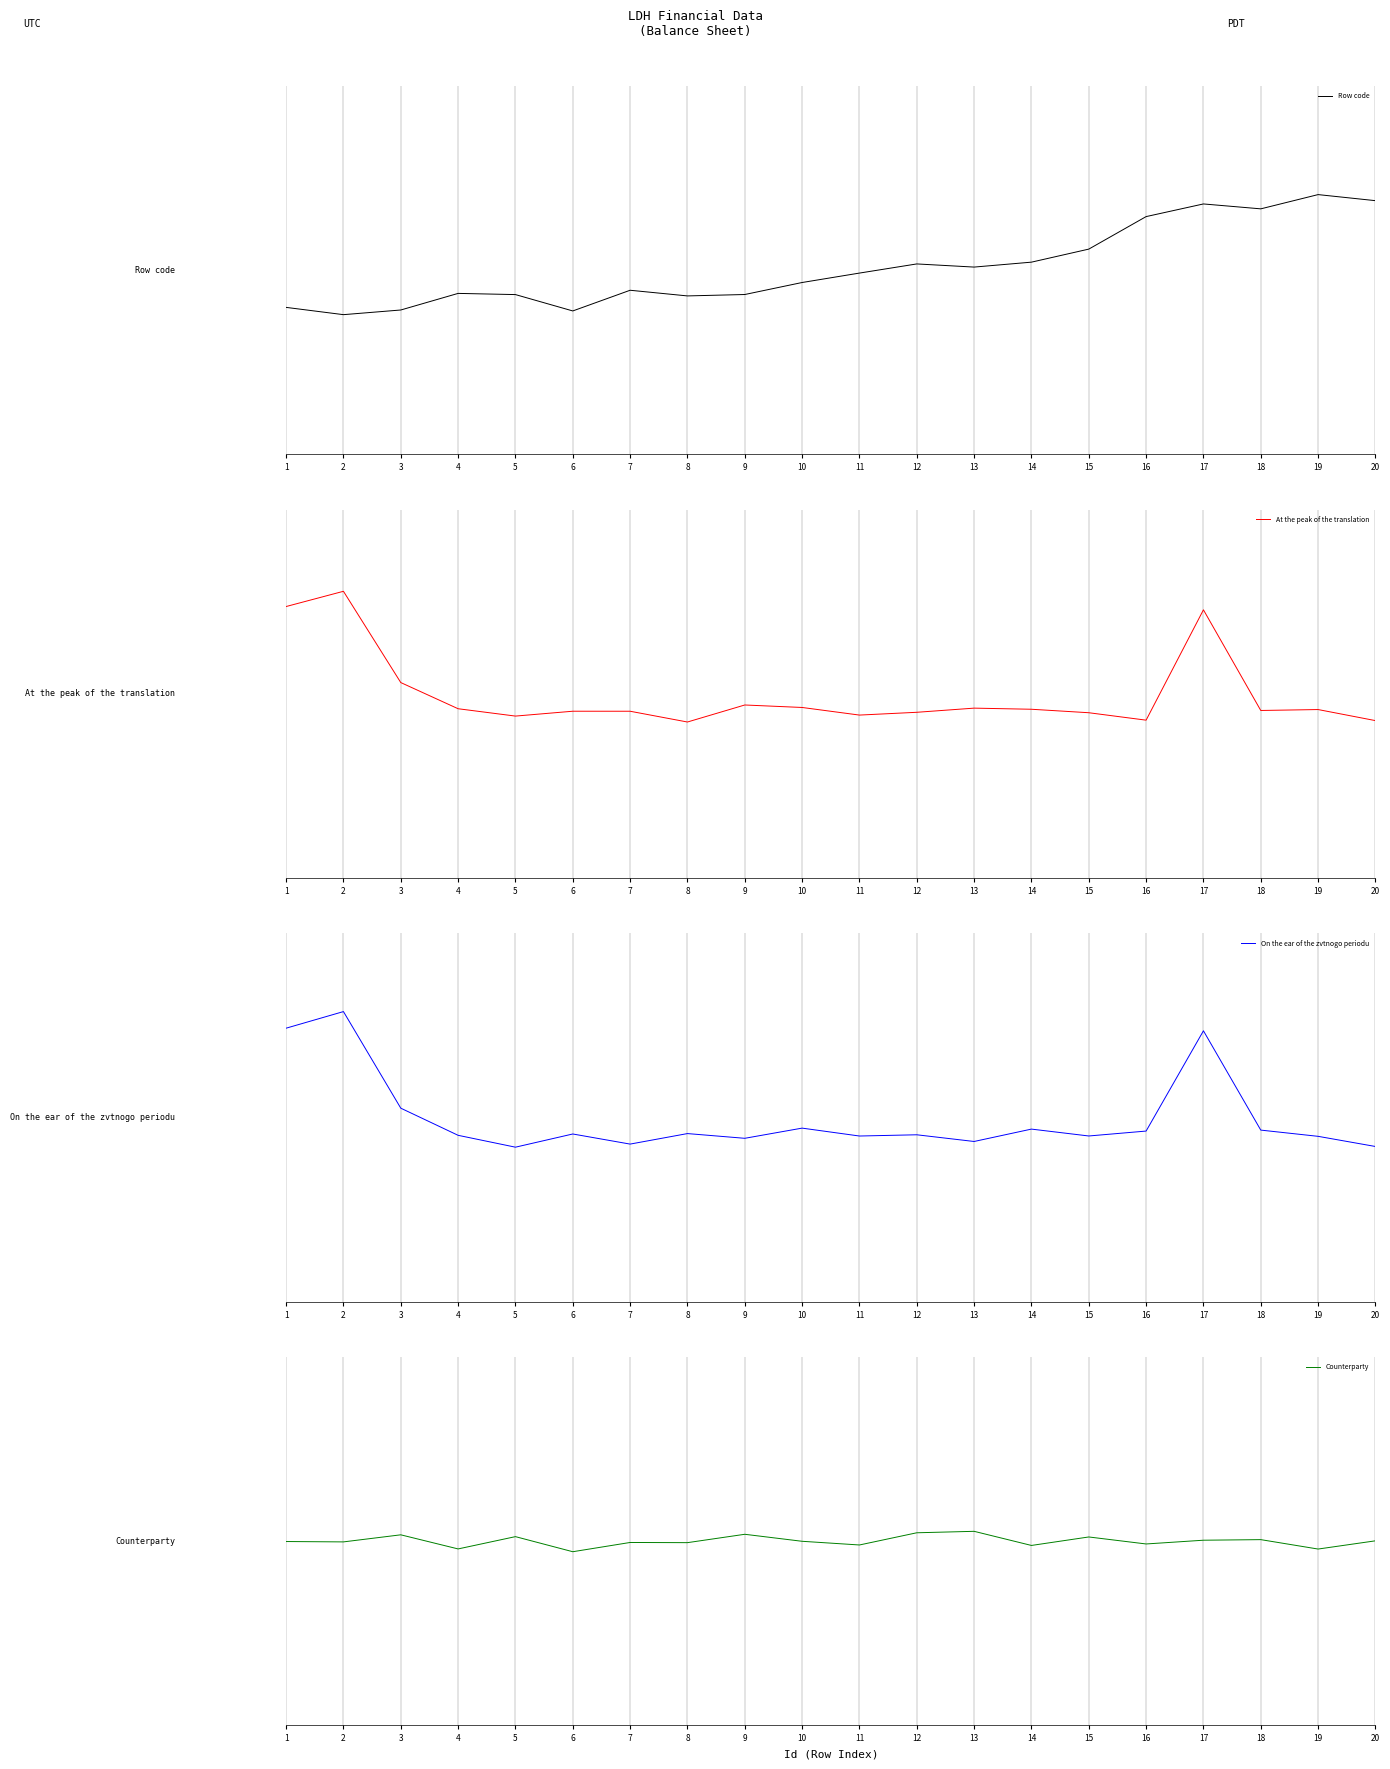

What are all the series names shown in the legend?

Row code, At the peak of the translation, On the ear of the zvtnogo periodu, Counterparty